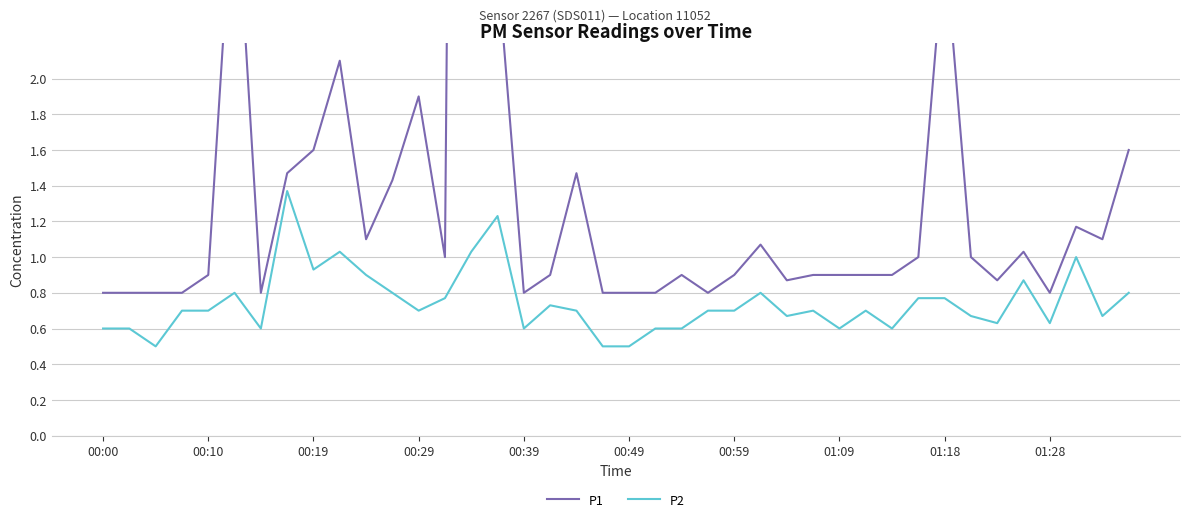

Reading right to left, what are all the values shown in this chart?

P1: 1.6	1.1	1.2	0.8	1.0	0.9	1.0	2.8	1.0	0.9	0.9	0.9	0.9	0.9	1.1	0.9	0.8	0.9	0.8	0.8	0.8	1.5	0.9	0.8	2.6	18.3	1.0	1.9	1.4	1.1	2.1	1.6	1.5	0.8	3.2	0.9	0.8	0.8	0.8	0.8
P2: 0.8	0.7	1.0	0.6	0.9	0.6	0.7	0.8	0.8	0.6	0.7	0.6	0.7	0.7	0.8	0.7	0.7	0.6	0.6	0.5	0.5	0.7	0.7	0.6	1.2	1.0	0.8	0.7	0.8	0.9	1.0	0.9	1.4	0.6	0.8	0.7	0.7	0.5	0.6	0.6